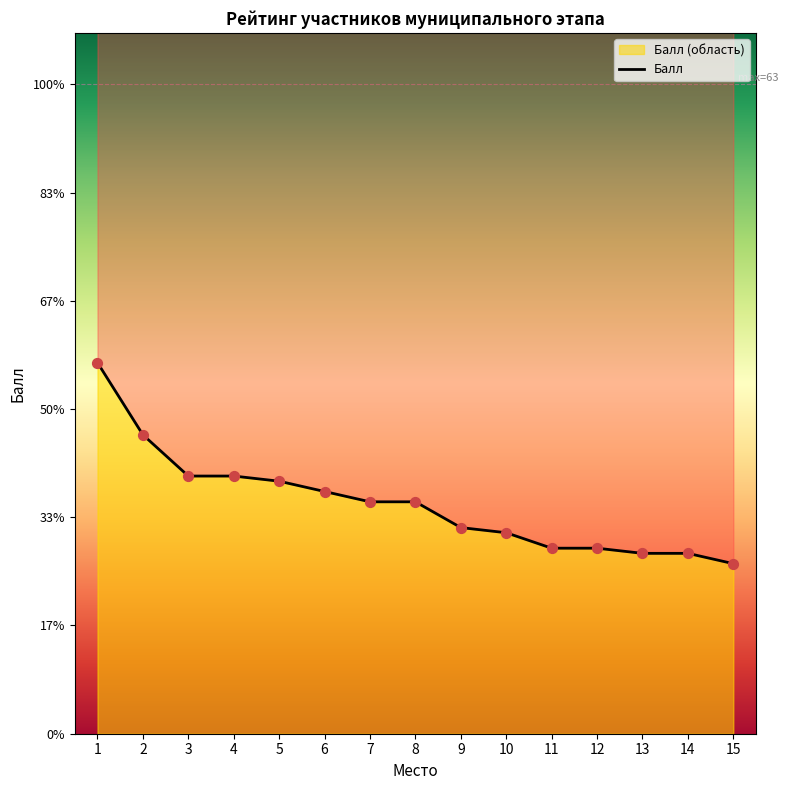

What is the change in value from 4 to 12?

-7.0